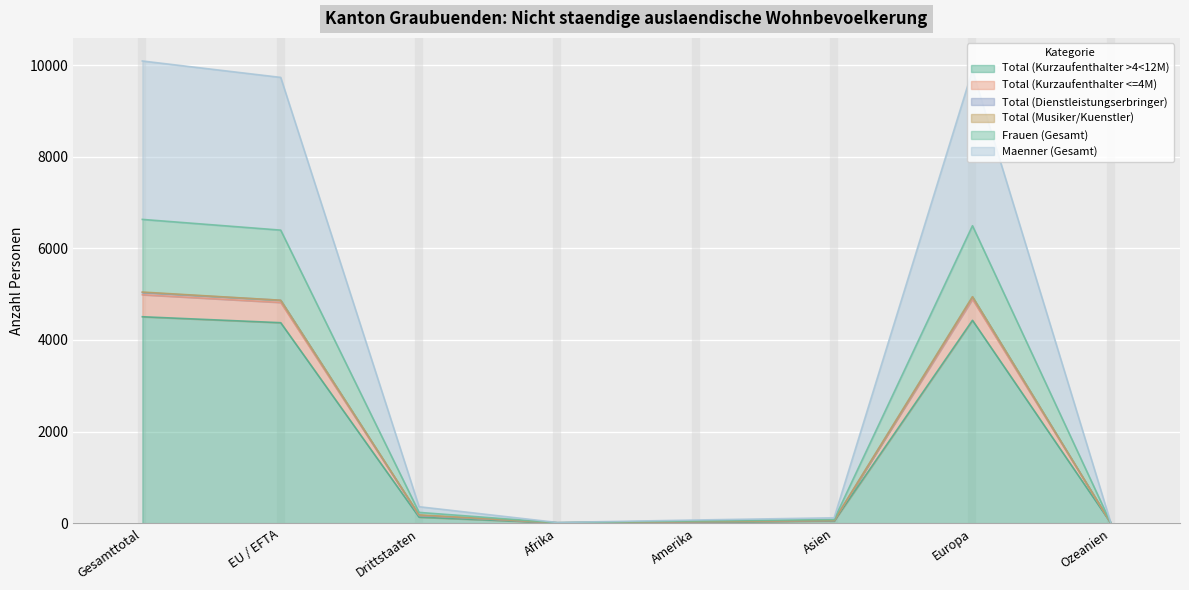

True or false: Total (Kurzaufenthalter <=4M) and Maenner (Gesamt) intersect in this chart.

False